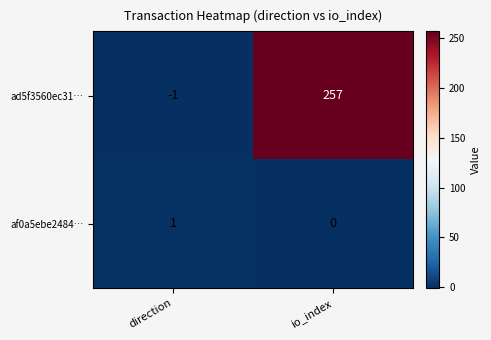

At how many categories does at least one series exceed 25?

1